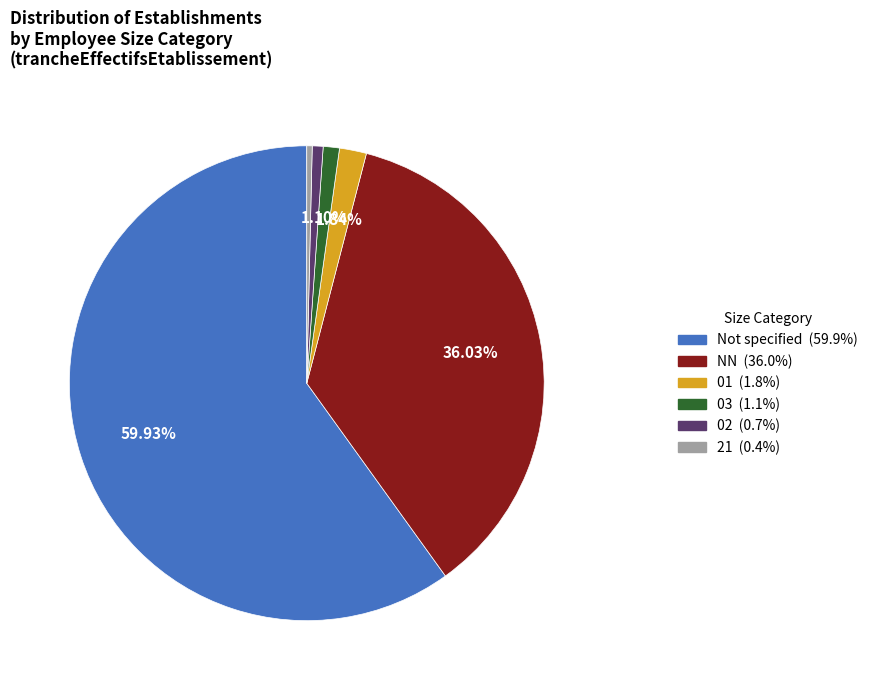

Does any single category account for the majority?

Yes